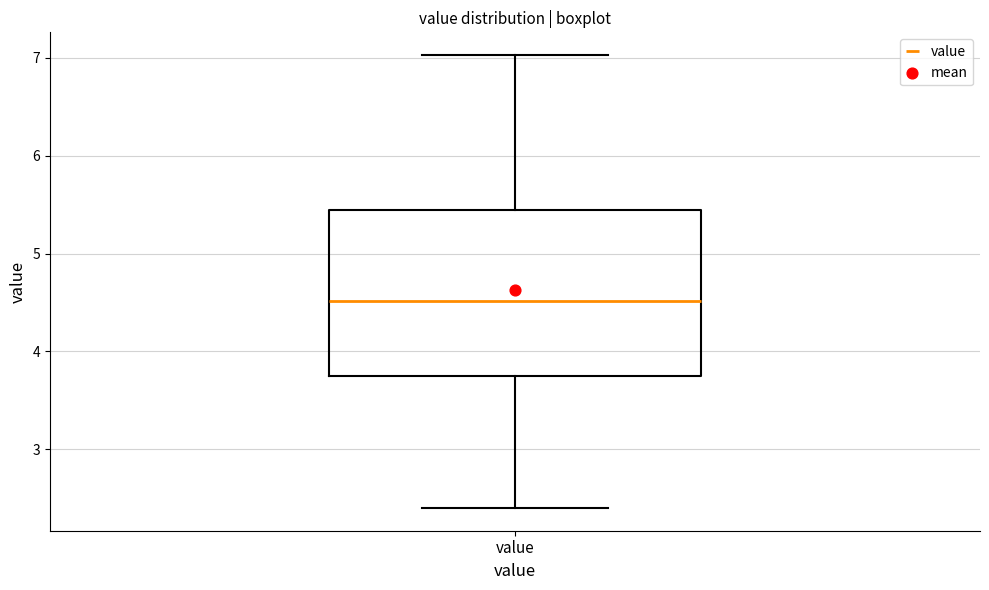

Transcribe this box plot: give where the median line is, the range the box spans, and where the two whiskers end, as read against the y-axis. The values are not printed on the chart, so give them approximately, as read against the axis.

median 4.5, box 3.7 to 5.4, whiskers 2.4 to 7.0